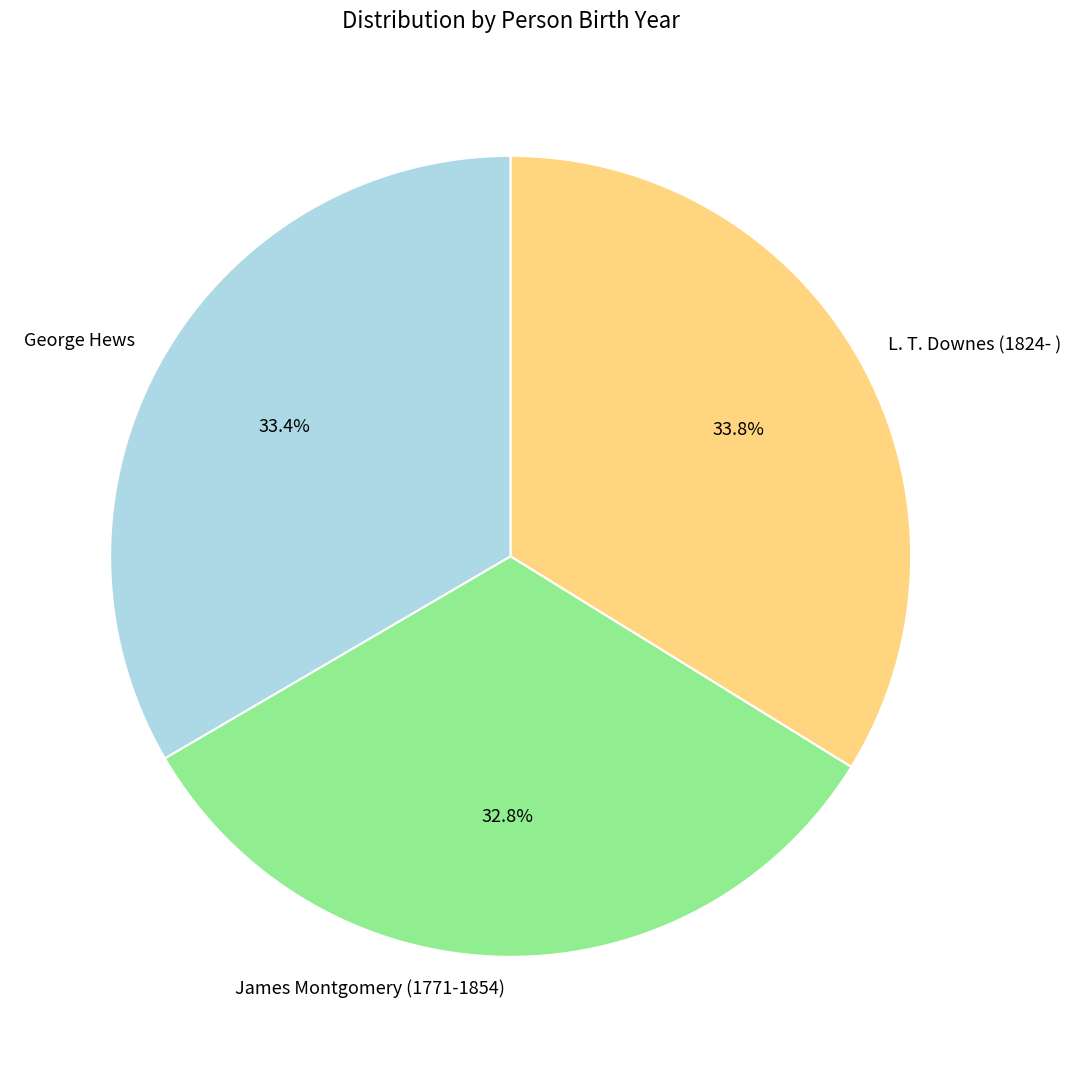

Combined, what portion of the pie is James Montgomery (1771-1854) and L. T. Downes (1824- )?

66.6%